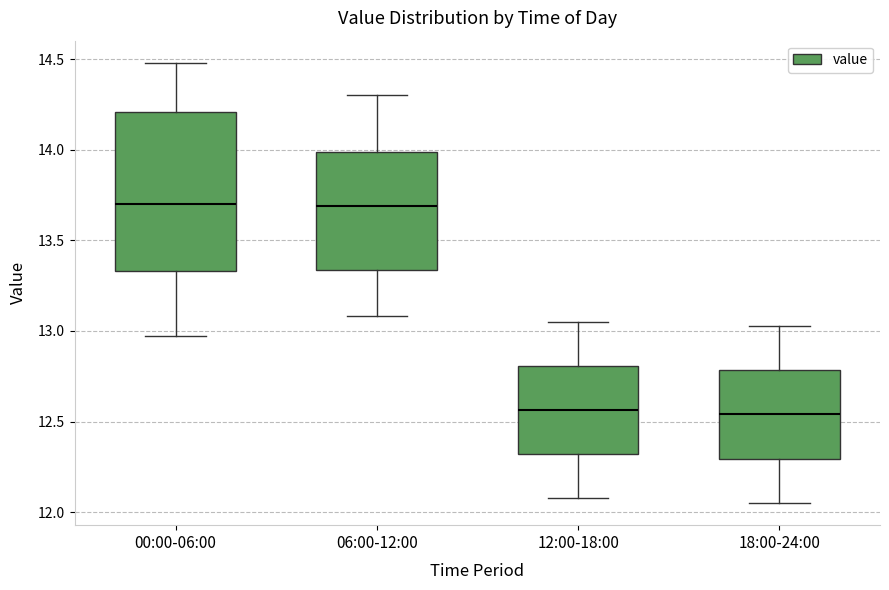

Reading left to right, read every box against the y-axis: the position of its median line, the range the box covers, and the ends of its whiskers. The values are not printed on the chart, so give them approximately, as read against the axis.

00:00-06:00: median 13.70, box 13.35 to 14.20, whiskers 12.95 to 14.50
06:00-12:00: median 13.70, box 13.35 to 14.00, whiskers 13.10 to 14.30
12:00-18:00: median 12.55, box 12.30 to 12.80, whiskers 12.10 to 13.05
18:00-24:00: median 12.55, box 12.30 to 12.80, whiskers 12.05 to 13.05